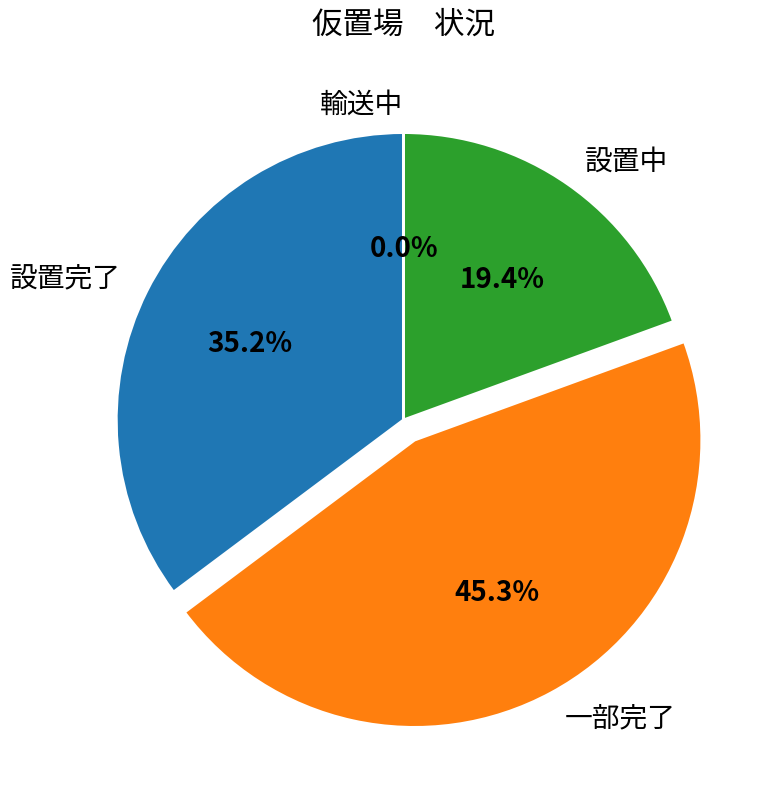

Does 設置完了 represent more than half of the total?

No